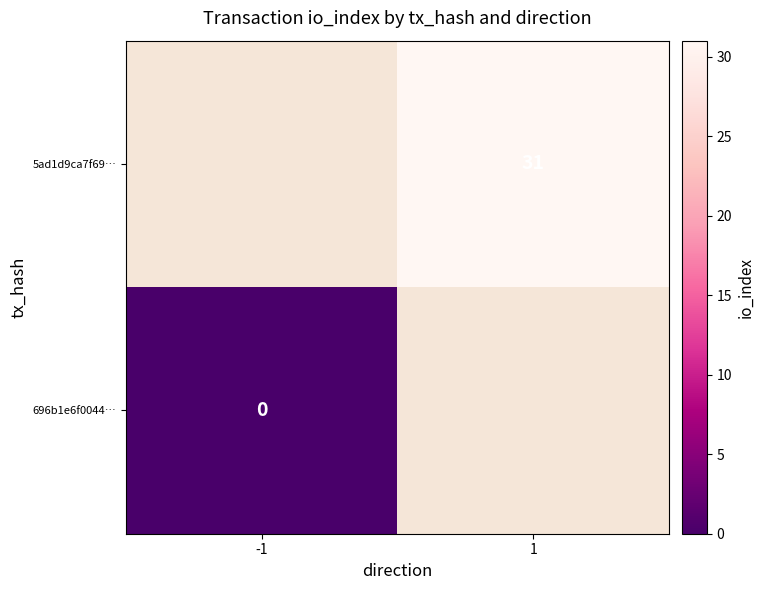

The value of 5ad1d9ca7f69… at 1 is 31. True or false?

True